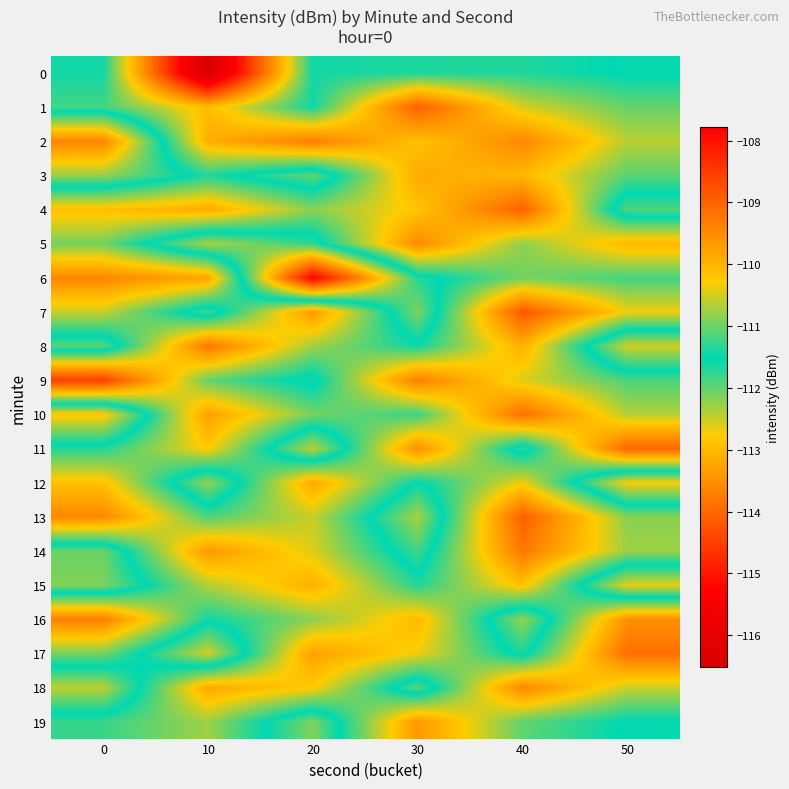

Which series has the largest range (max minus min)?

6